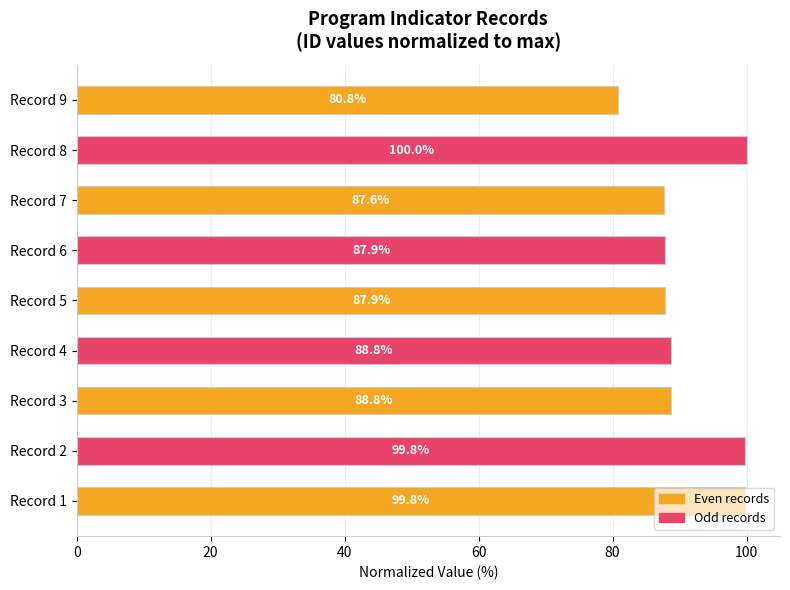

What is the approximate value at Record 6?

87.9